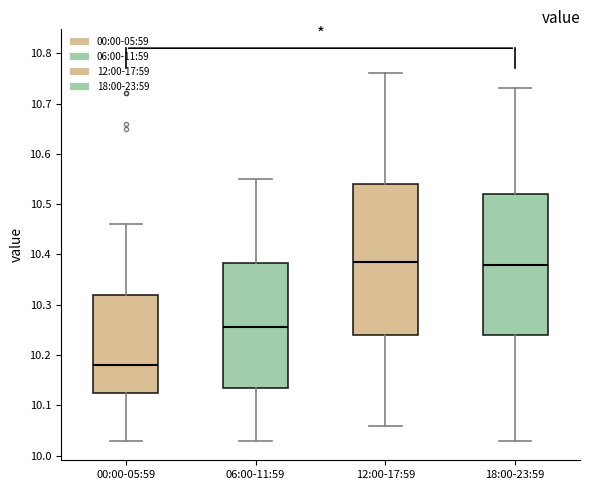

Reading left to right, read every box against the y-axis: the position of its median line, the range the box covers, and the ends of its whiskers. The values are not printed on the chart, so give them approximately, as read against the axis.

00:00-05:59: median 10.18, box 10.13 to 10.32, whiskers 10.03 to 10.46
06:00-11:59: median 10.26, box 10.14 to 10.38, whiskers 10.03 to 10.55
12:00-17:59: median 10.39, box 10.24 to 10.54, whiskers 10.06 to 10.76
18:00-23:59: median 10.38, box 10.24 to 10.52, whiskers 10.03 to 10.73